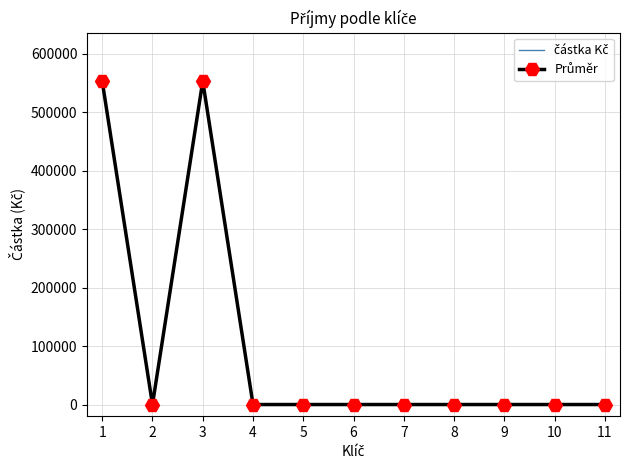

Reading right to left, transcribe all the data shown in this chart.

částka Kč: 0	0	0	0	0	0	0	0	553438	0	553438
Průměr: 0	0	0	0	0	0	0	0	553438	0	553438